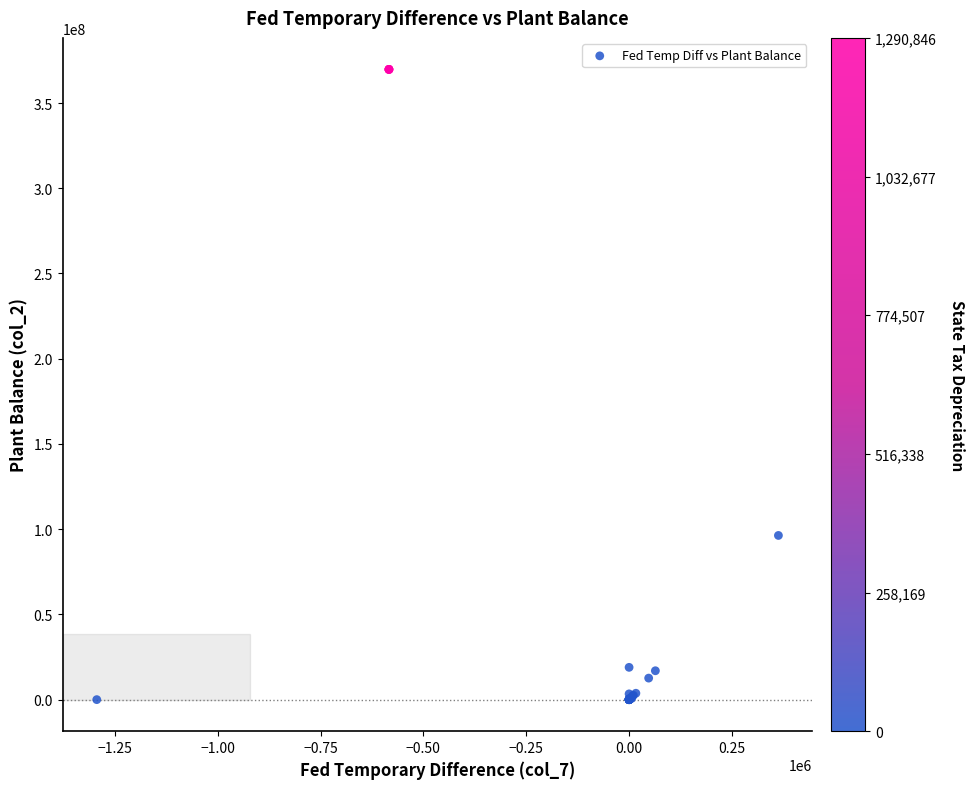

What Y value in the scatter plot is closest to 184847420?

96326943.5